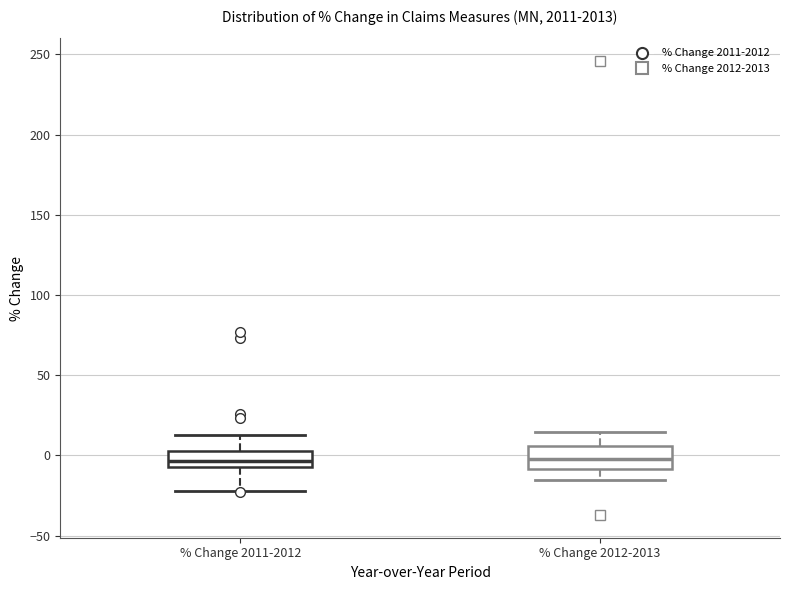

Reading left to right, transcribe this box plot: for each box, give where its median line is, the range the box spans, and where its two whiskers end, as read against the y-axis. The values are not printed on the chart, so give them approximately, as read against the axis.

% Change 2011-2012: median -5 (inside the box), box -5 to 5, whiskers -20 to 15
% Change 2012-2013: median 0, box -10 to 5, whiskers -15 to 15